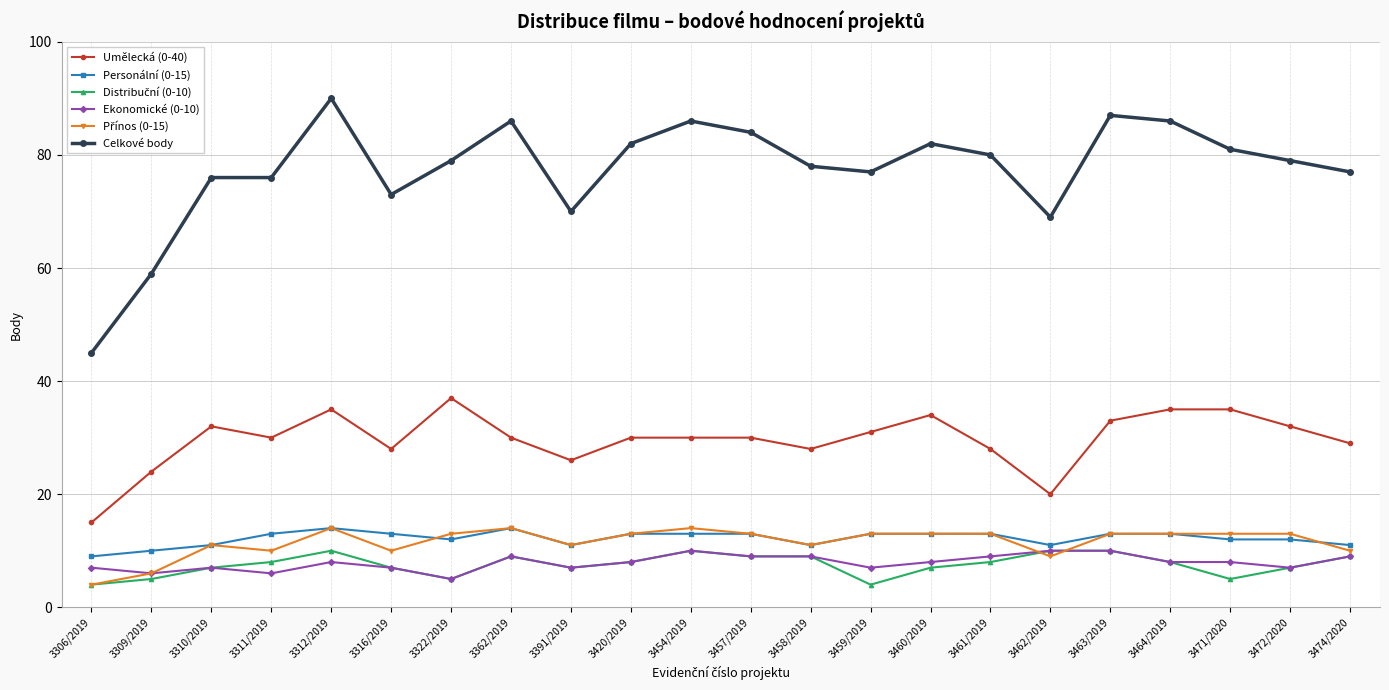

Is this an area chart (filled region under the line)?

No